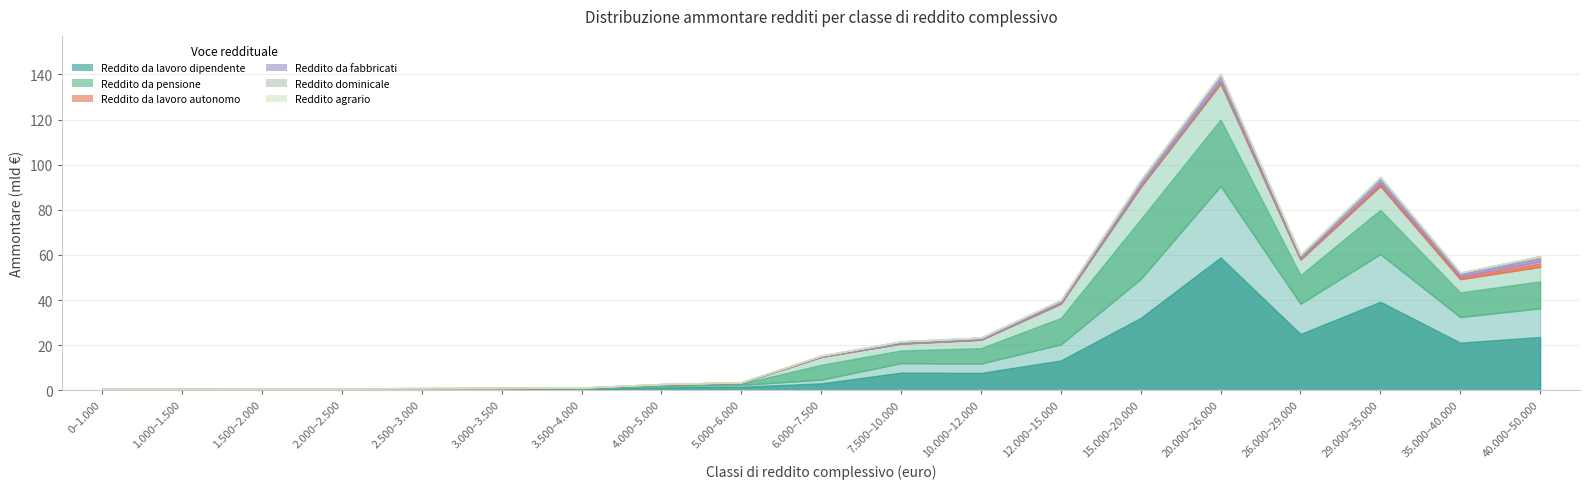

How many interior local valleys does the Reddito dominicale (Ammontare) series have?

5